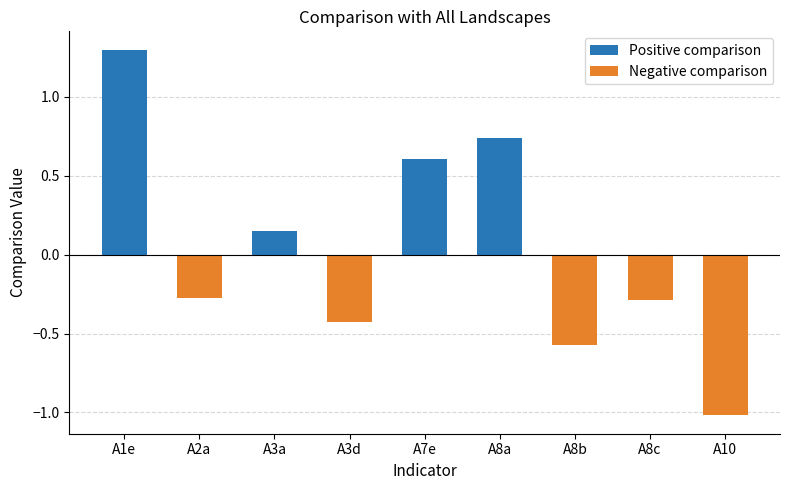

What is the sum of all Positive comparison values?

2.8